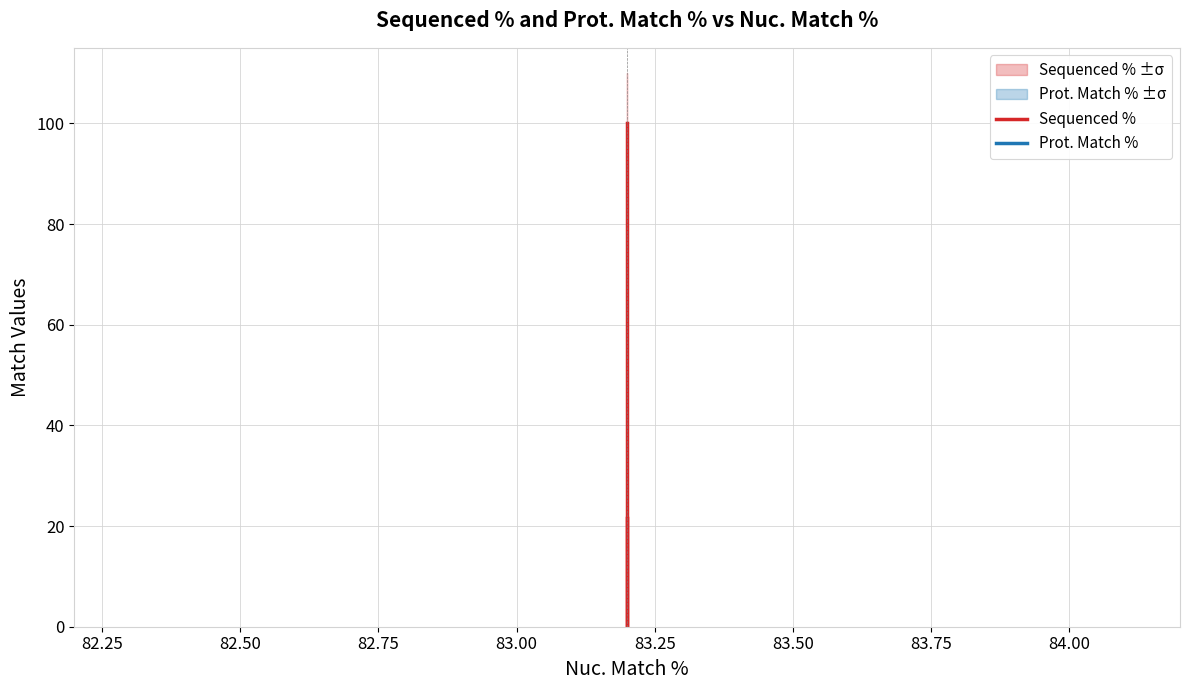

What is the value of the Sequenced % point at the 1st from the left?

100.0